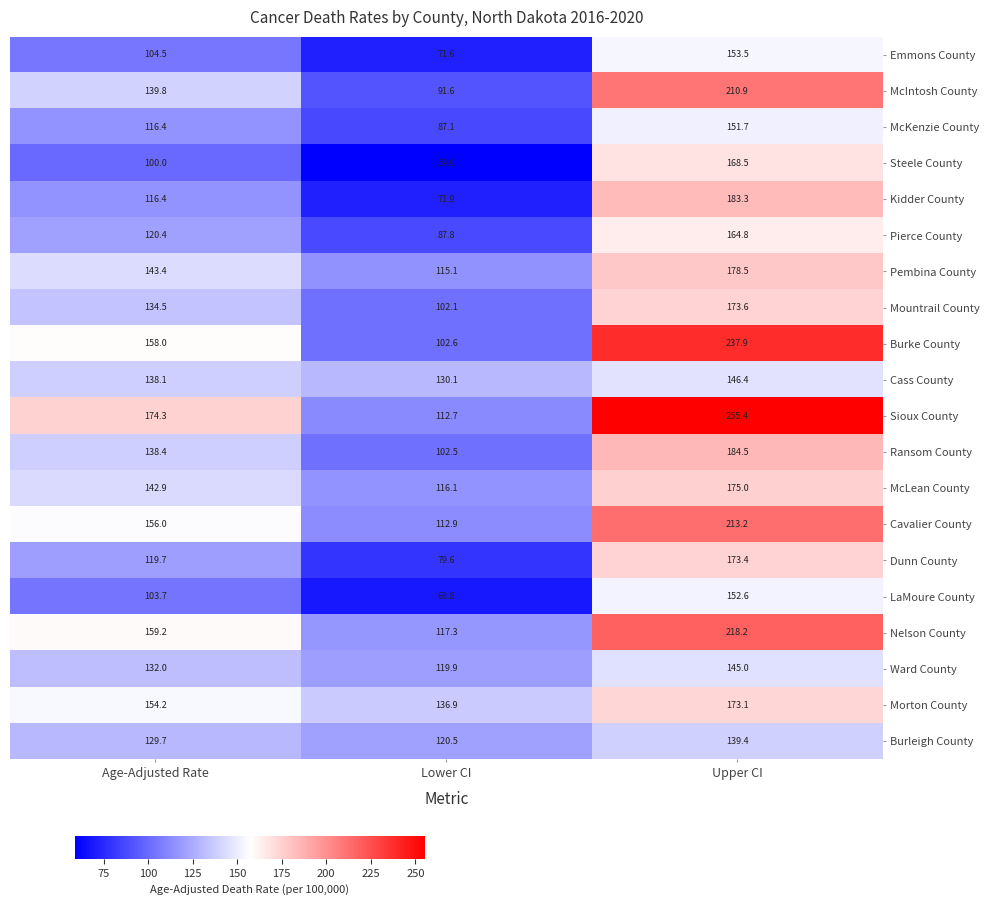

Which series has the largest total across all categories?

Sioux County